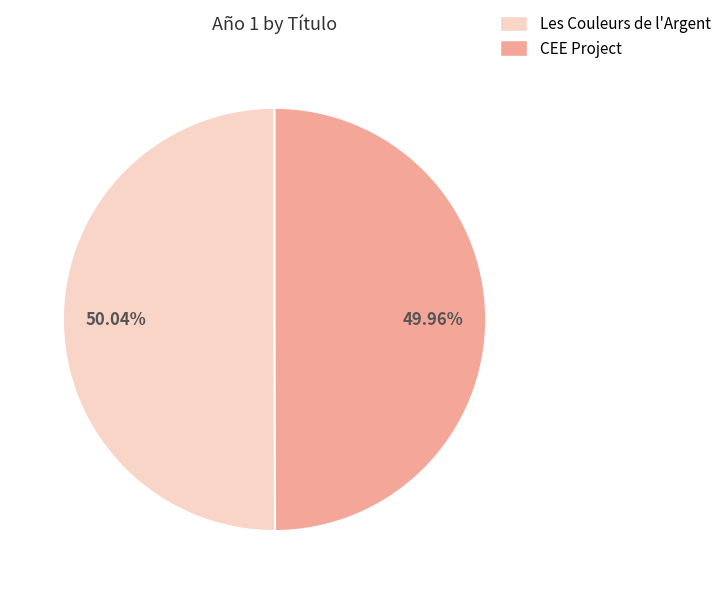

Is there a majority slice in this chart?

Yes